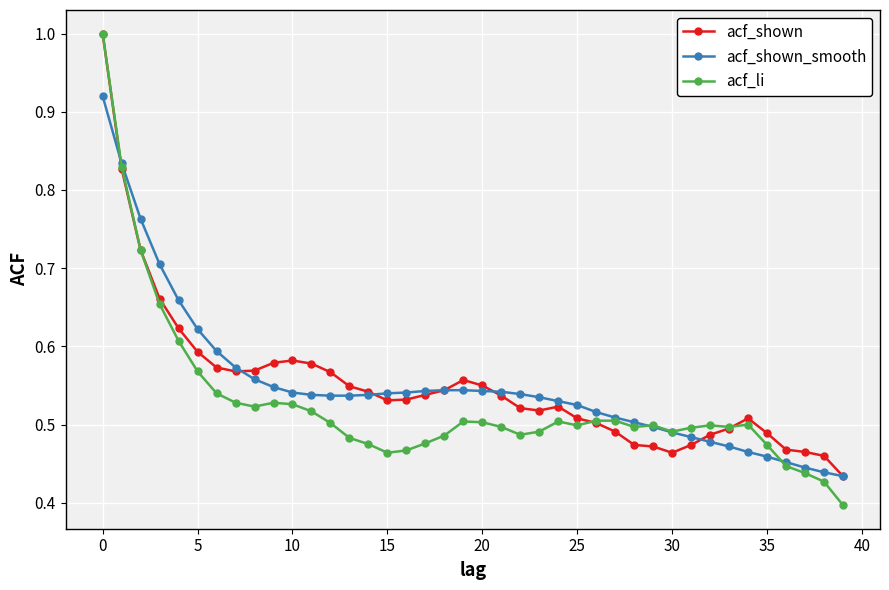

What is the maximum value shown in the chart?

1.0